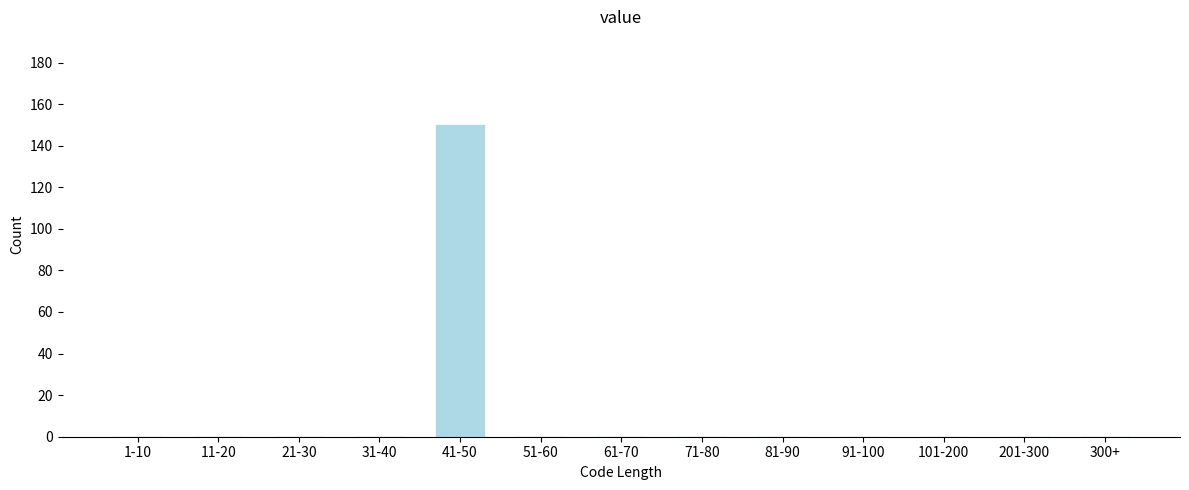

Reading left to right, list all the values displayed in this chart.

1-10=0	11-20=0	21-30=0	31-40=0	41-50=150	51-60=0	61-70=0	71-80=0	81-90=0	91-100=0	101-200=0	201-300=0	300+=0